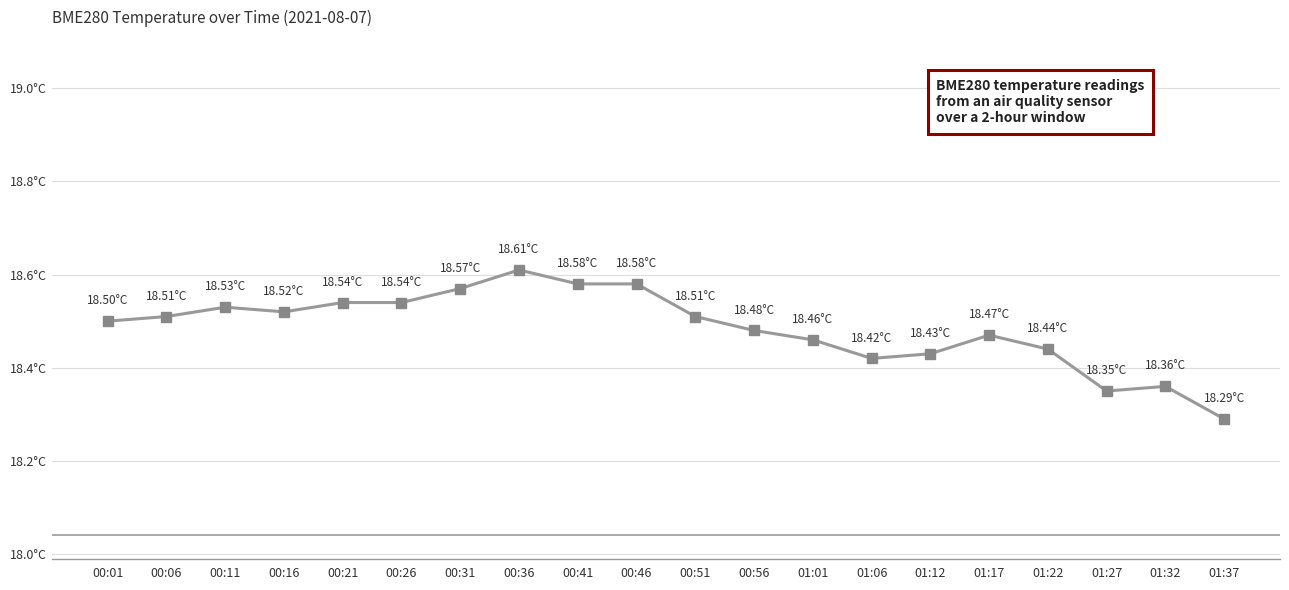

Approximately how many times larger is the value at 00:51 compared to 01:27?

1.0